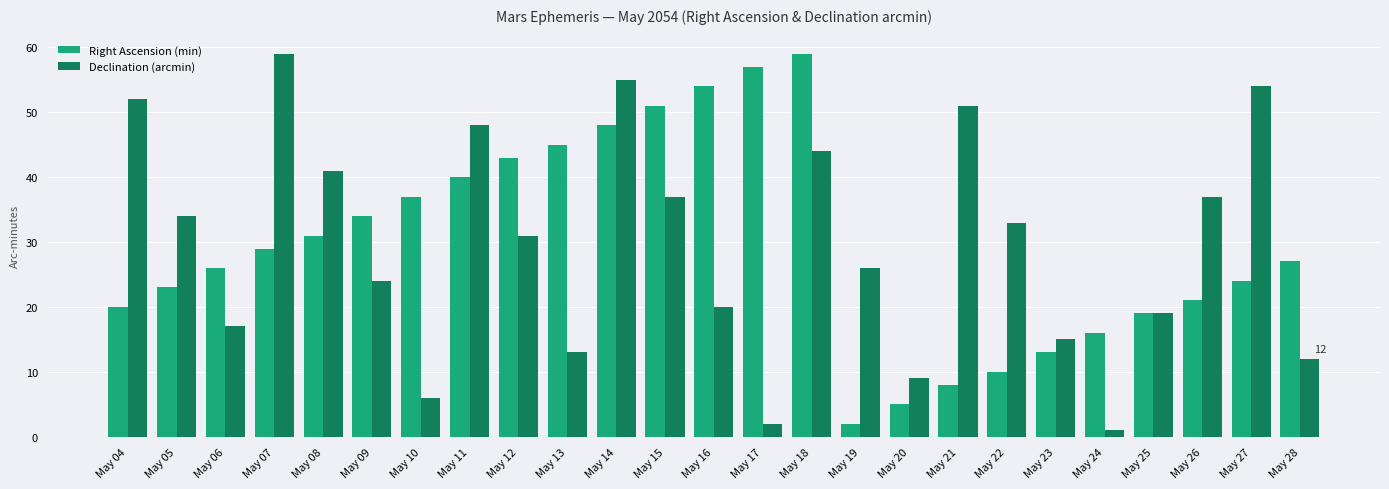

Rank the series at May 10 from highest to lowest value.

Right Ascension (min), Declination (arcmin)